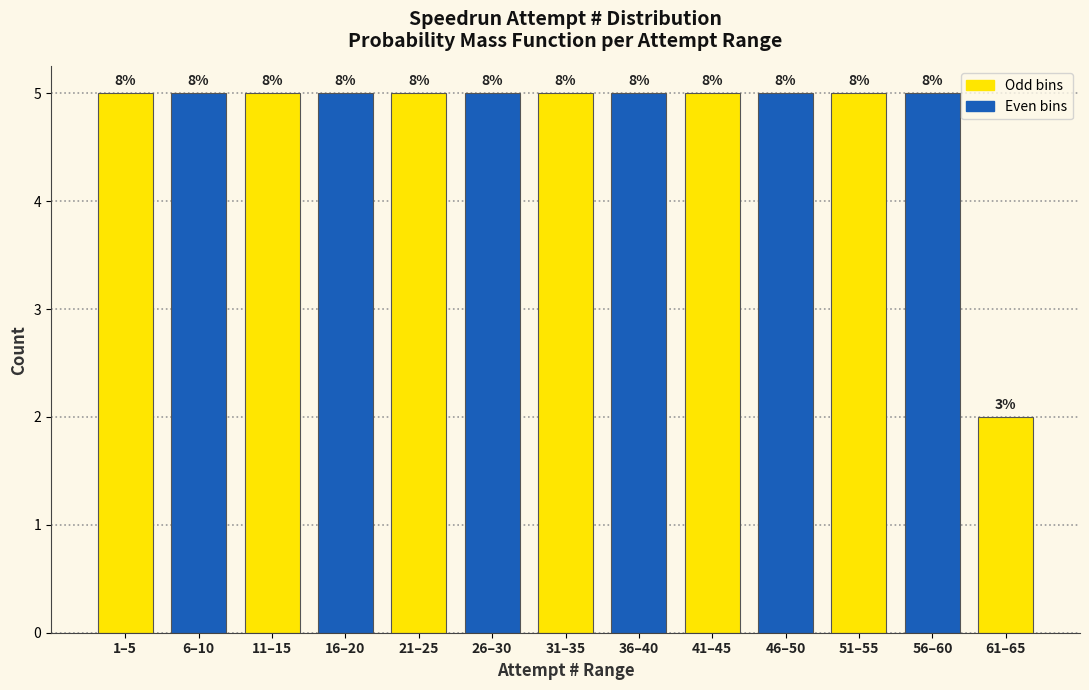

Does the chart contain any negative values?

No